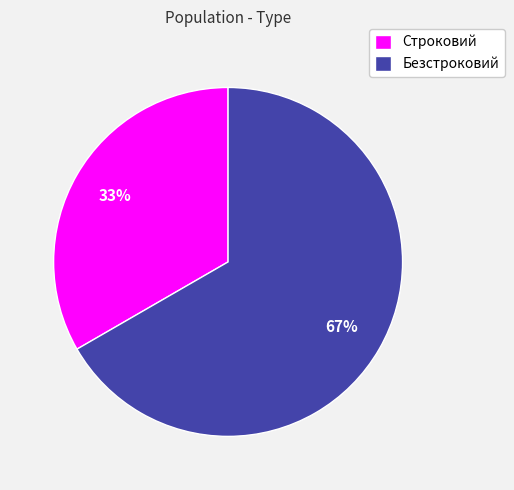

Is it true that Строковий is 33% of the pie?

True